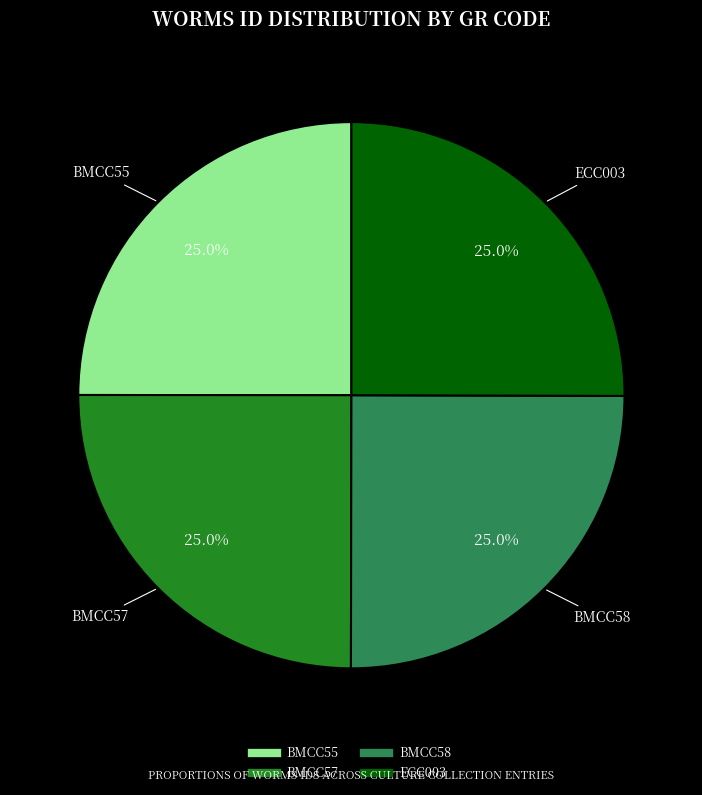

To the nearest percent, what is the combined percentage of BMCC58 and ECC003?

50%